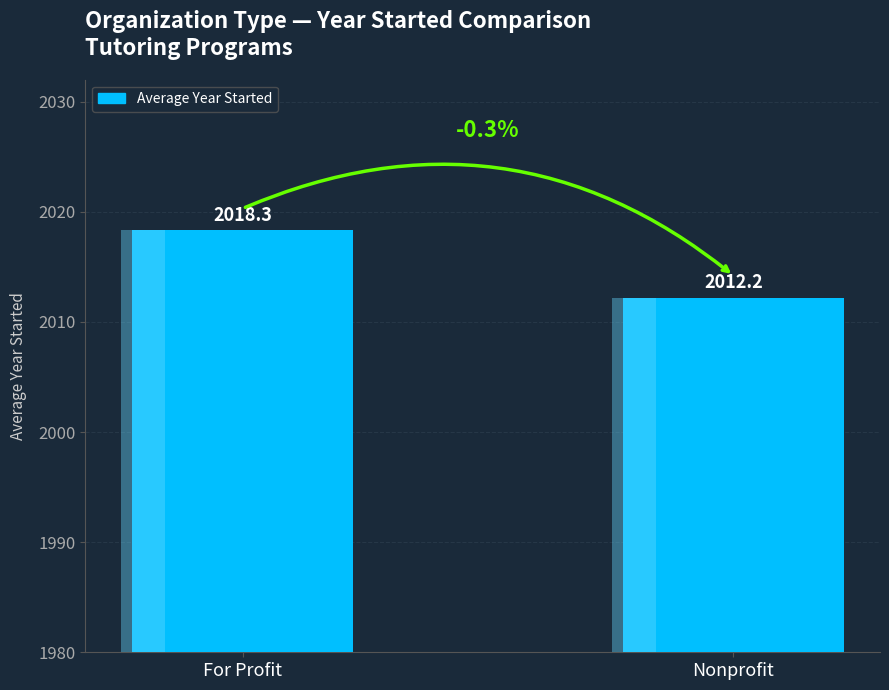

Are the bars grouped side by side (vs. stacked)?

No